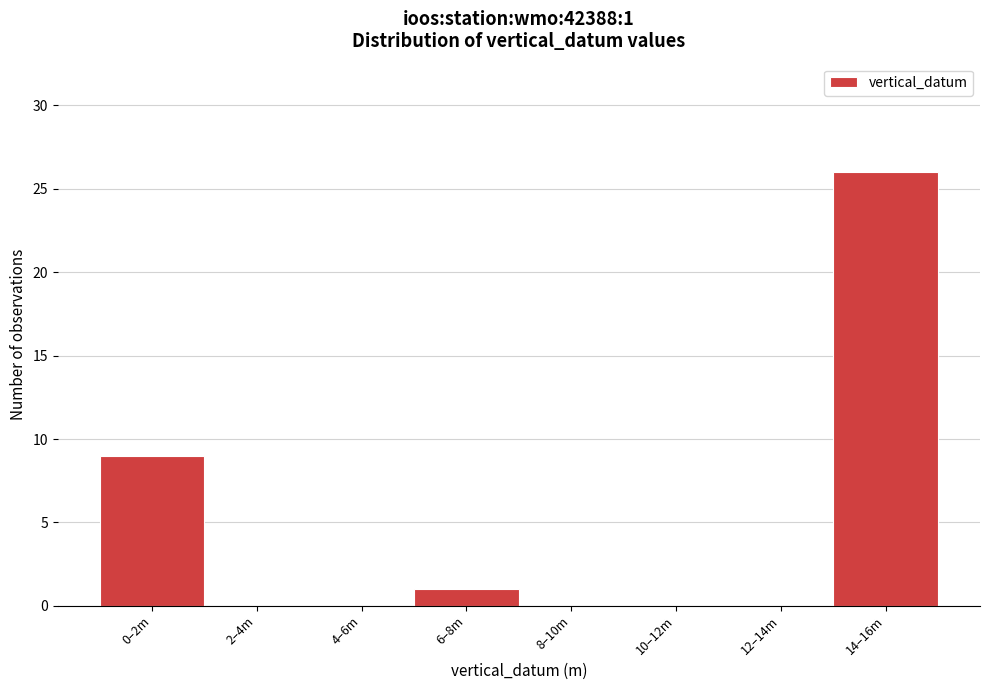

Reading left to right, transcribe all the data shown in this chart.

0–2m=9	2–4m=0	4–6m=0	6–8m=1	8–10m=0	10–12m=0	12–14m=0	14–16m=26